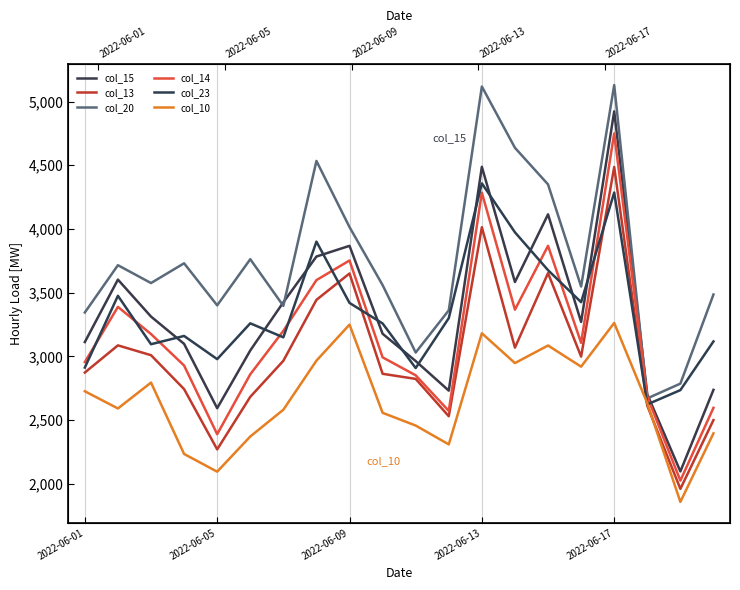

Reading right to left, transcribe all the data shown in this chart.

col_15: 2738	2098	2703	4923	3271	4115	3584	4488	2732	2964	3178	3868	3784	3425	3047	2594	3099	3313	3603	3113
col_13: 2501	1961	2614	4487	2999	3654	3069	4014	2531	2824	2864	3651	3444	2966	2683	2271	2744	3010	3087	2874
col_20: 3486	2787	2671	5129	3549	4350	4637	5118	3362	3031	3560	4015	4534	3397	3763	3401	3731	3576	3716	3345
col_14: 2597	2026	2684	4750	3107	3868	3367	4285	2573	2852	2993	3753	3599	3201	2860	2390	2929	3176	3389	2956
col_23: 3118	2736	2624	4286	3426	3677	3974	4358	3301	2909	3259	3420	3901	3150	3260	2979	3161	3096	3476	2913
col_10: 2397	1859	2633	3263	2920	3086	2948	3182	2310	2458	2558	3250	2967	2582	2372	2096	2235	2795	2592	2727